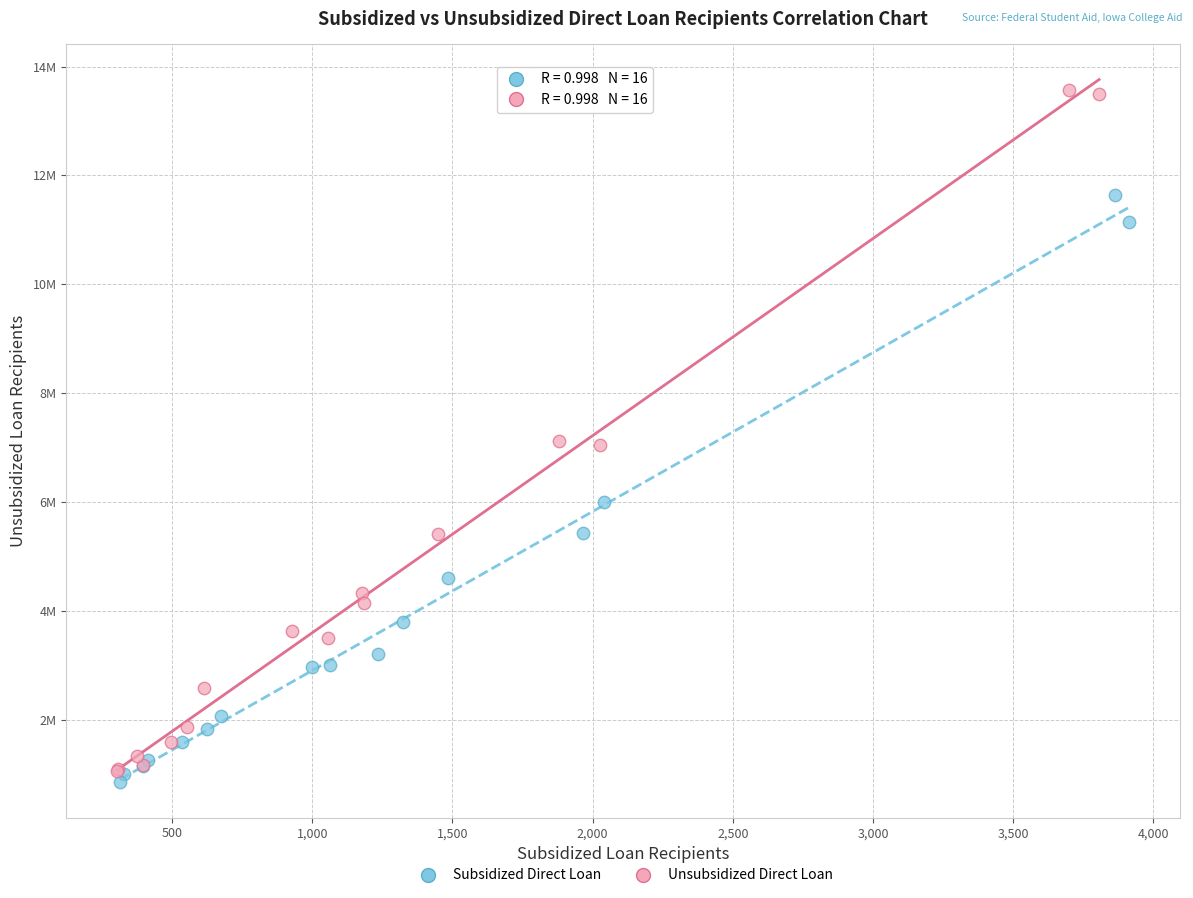

What are all the series names shown in the legend?

Subsidized Direct Loan, Unsubsidized Direct Loan